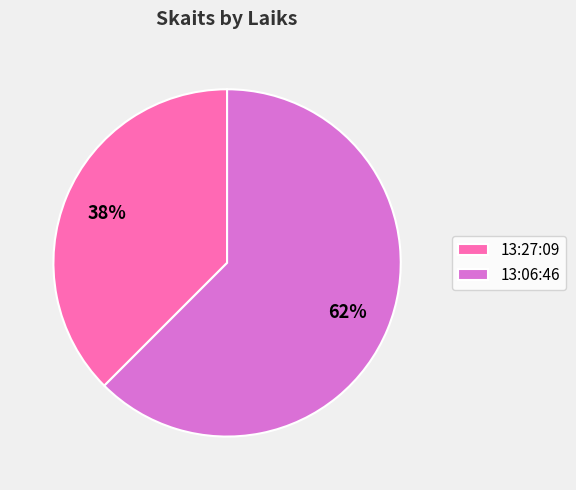

Do 13:06:46 and 13:27:09 together represent more than half of the pie?

Yes